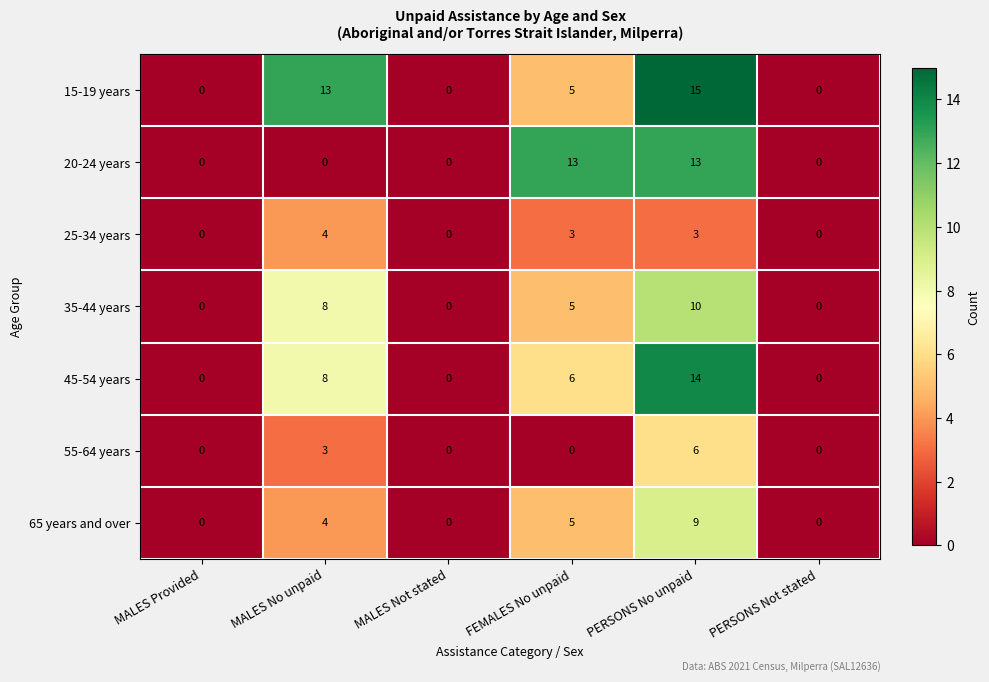

The 65 years and over series shows 4 at MALES Not stated. True or false?

False